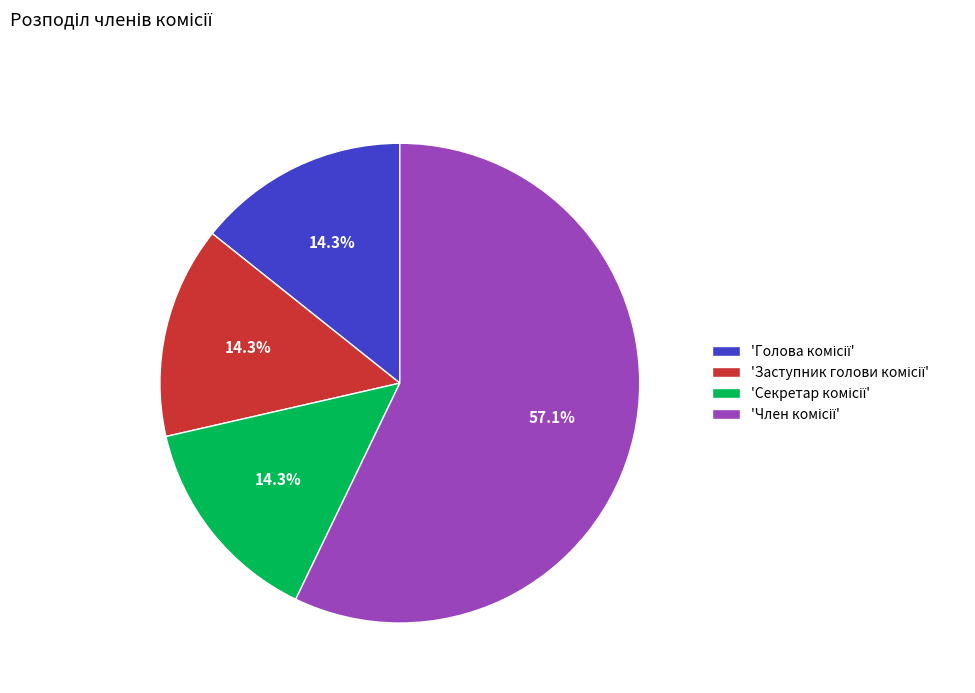

Is there any slice that represents more than half of the pie?

Yes